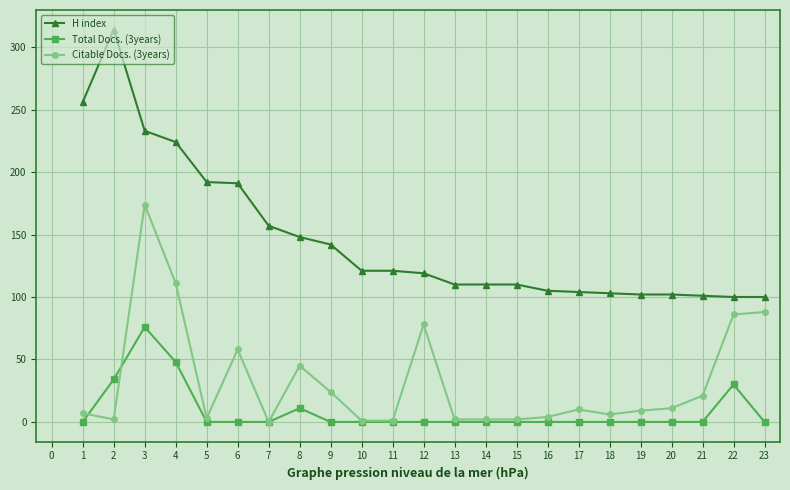

After their last crossing, which series has the higher values: Citable Docs. (3years) or Total Docs. (3years)?

Citable Docs. (3years)